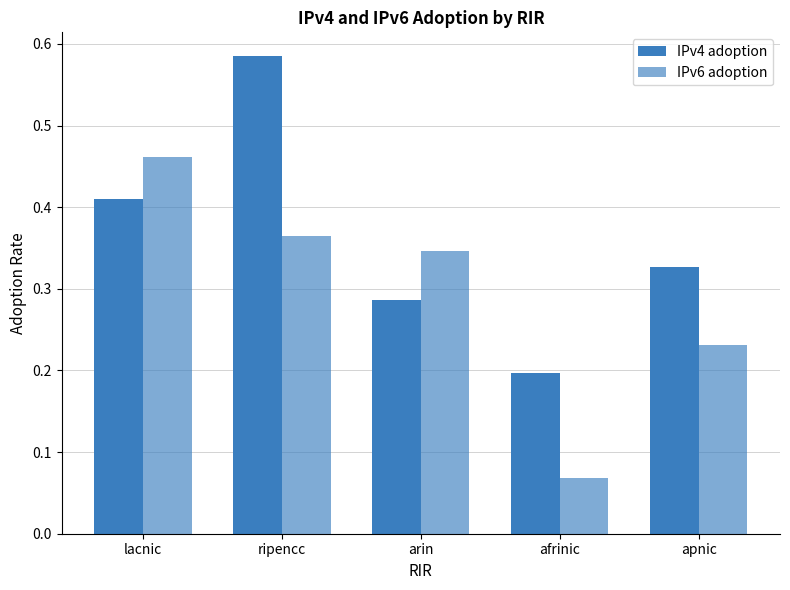

At which category is the sum across all series the highest?

ripencc